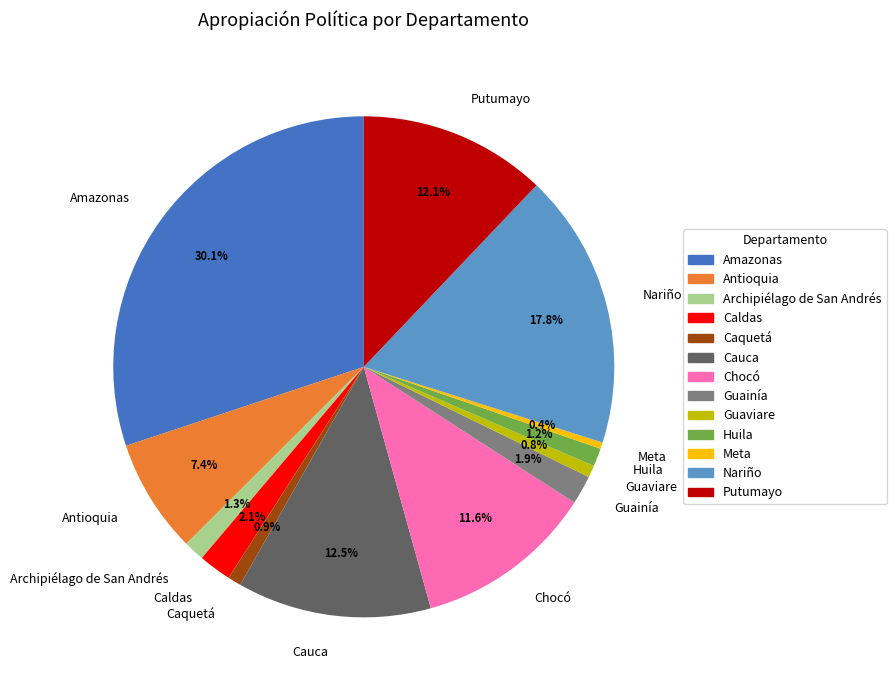

The Guaviare slice represents 9% of the pie. True or false?

False